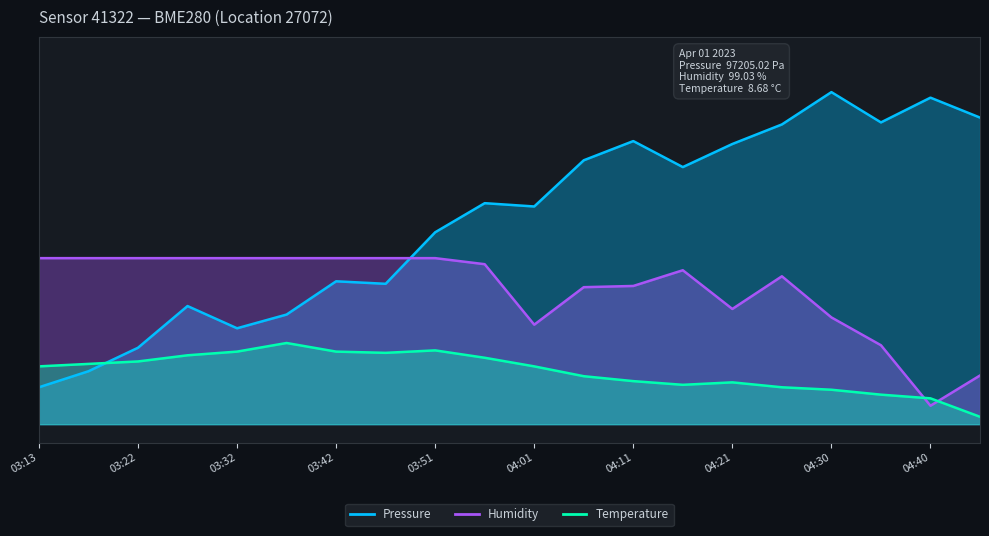

True or false: Pressure and Temperature cross at least once.

True